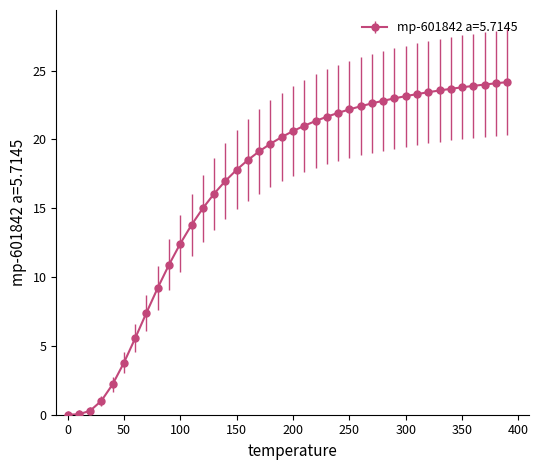

What is the value of the 30th point from the left?

23.0